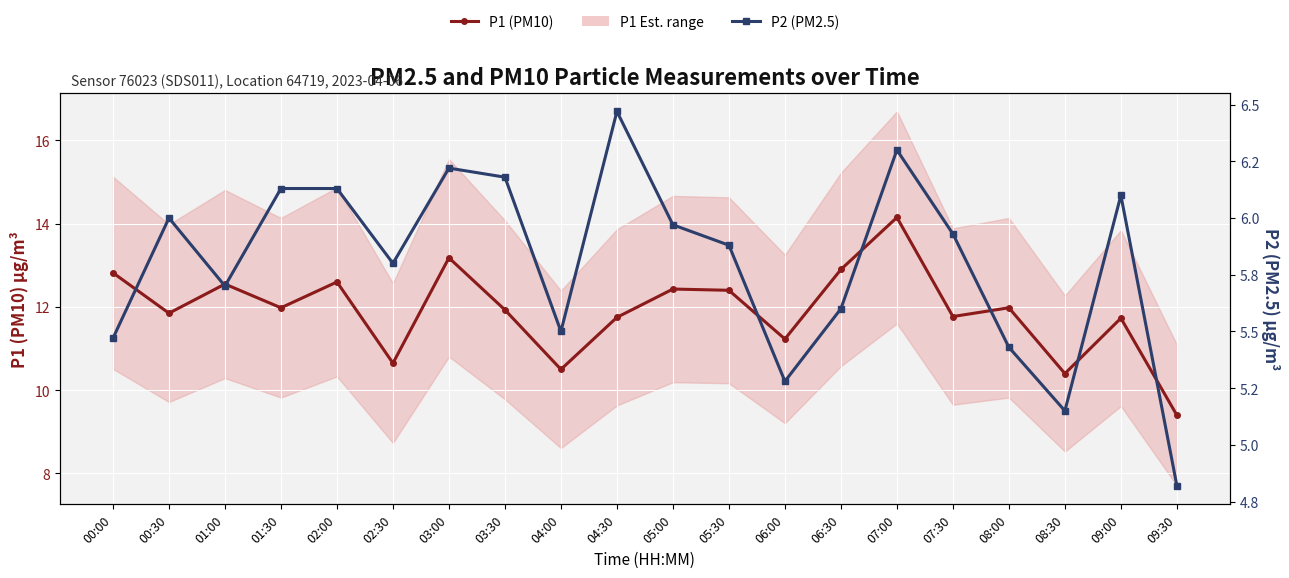

What is the value of the P2 (PM2.5) point at the 3rd from the left?

5.7